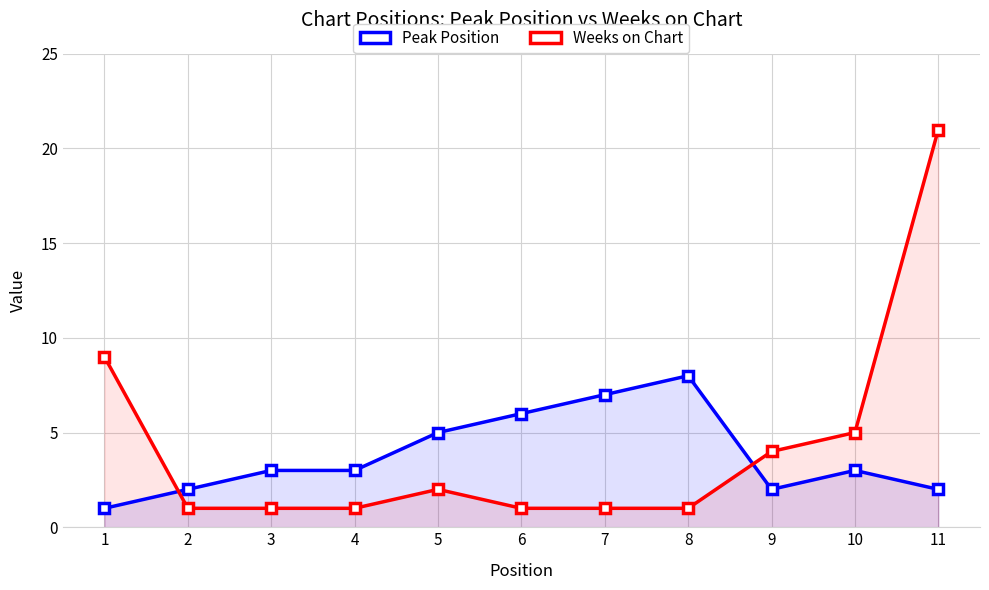

What is the sum of the Peak Position values at 2 and 7?

9